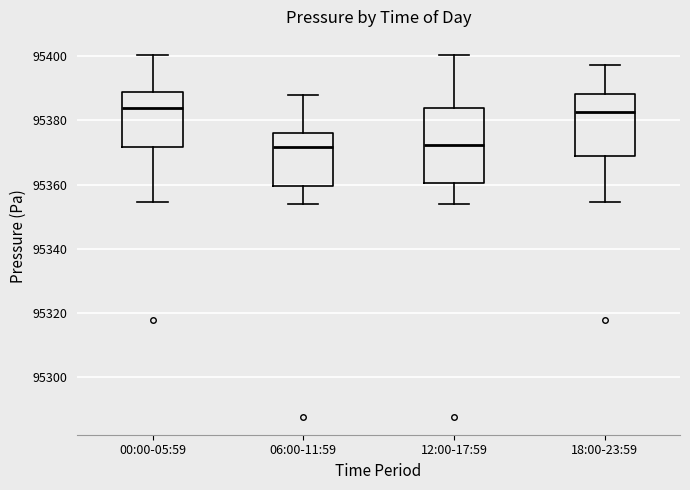

Reading left to right, transcribe this box plot: for each box, give where its median line is, the range the box spans, and where its two whiskers end, as read against the y-axis. The values are not printed on the chart, so give them approximately, as read against the axis.

00:00-05:59: median 95384, box 95372 to 95388, whiskers 95354 to 95400
06:00-11:59: median 95372, box 95360 to 95376, whiskers 95354 to 95388
12:00-17:59: median 95372, box 95360 to 95384, whiskers 95354 to 95400
18:00-23:59: median 95382, box 95368 to 95388, whiskers 95354 to 95398